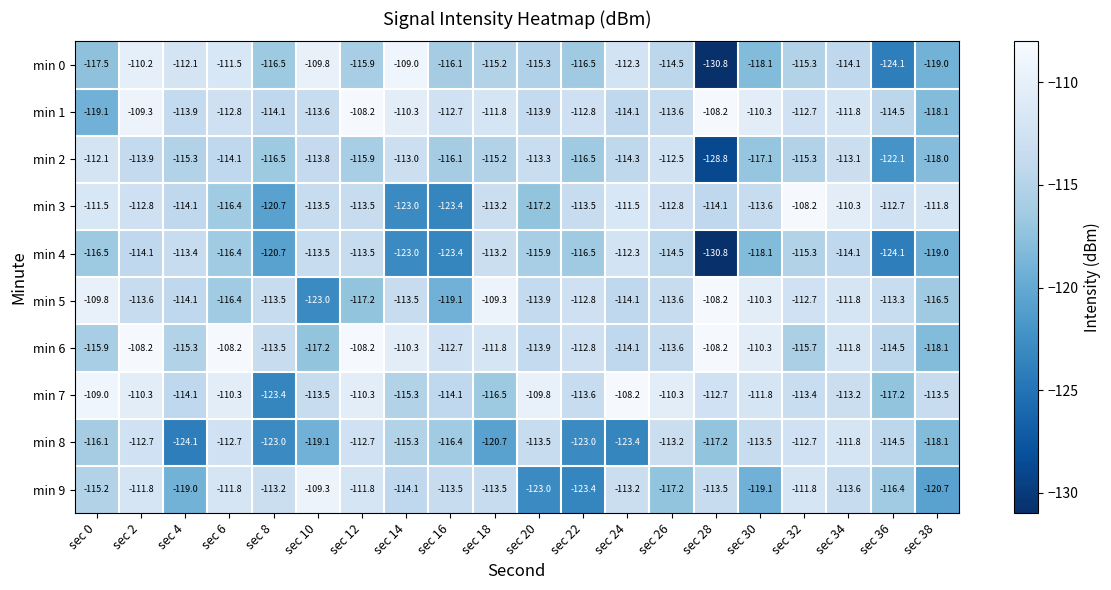

True or false: min 0 has a value of -119.0 at sec 38.

True